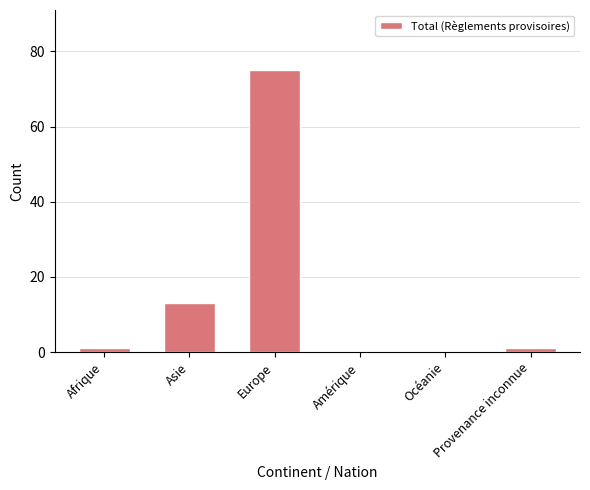

What is the maximum value shown in the chart?

75